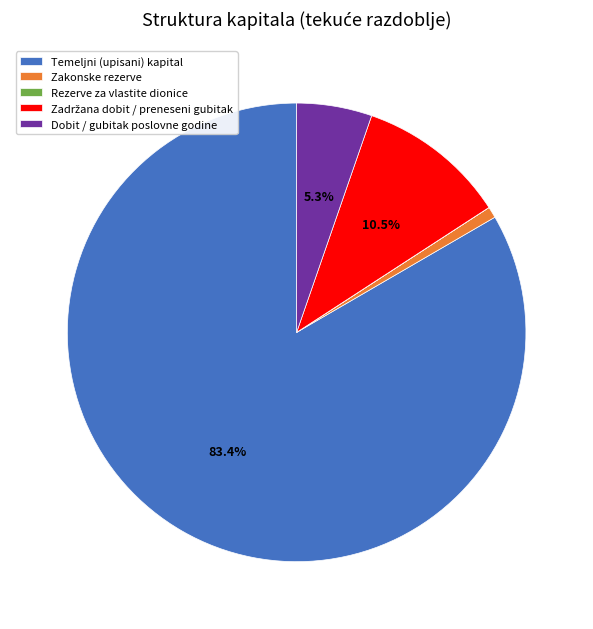

Which category accounts for the majority?

Temeljni (upisani) kapital